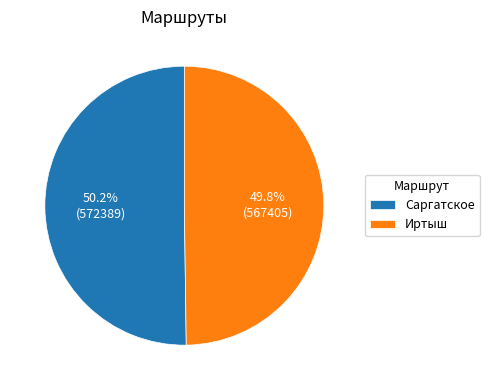

Combined, what portion of the pie is Иртыш and Саргатское?

100.0%